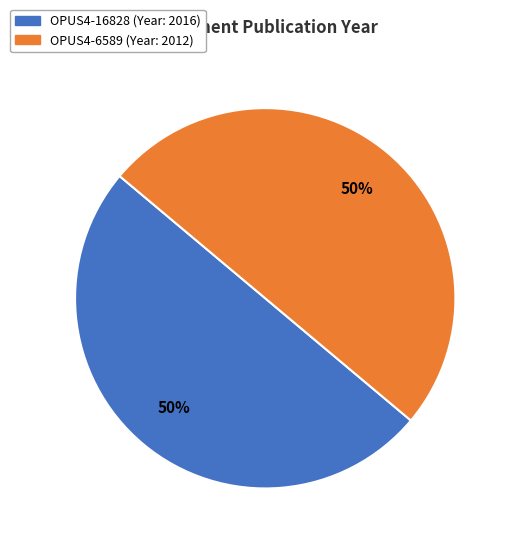

How many segments does this pie chart have?

2